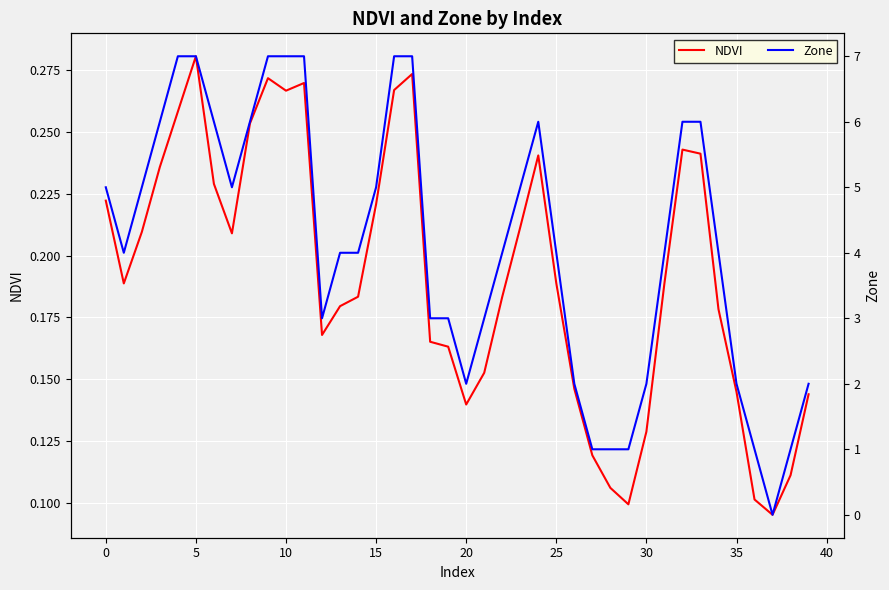

What are all the series names shown in the legend?

NDVI, Zone